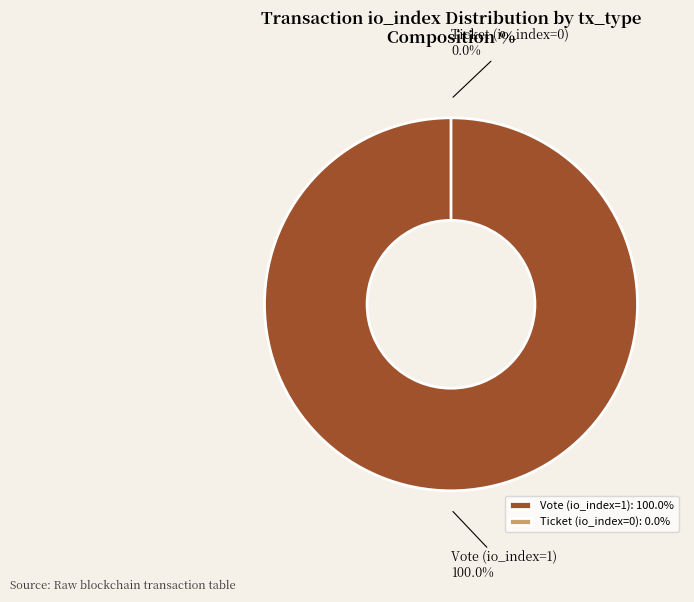

To the nearest percent, what portion does Vote (io_index=1) represent?

100%